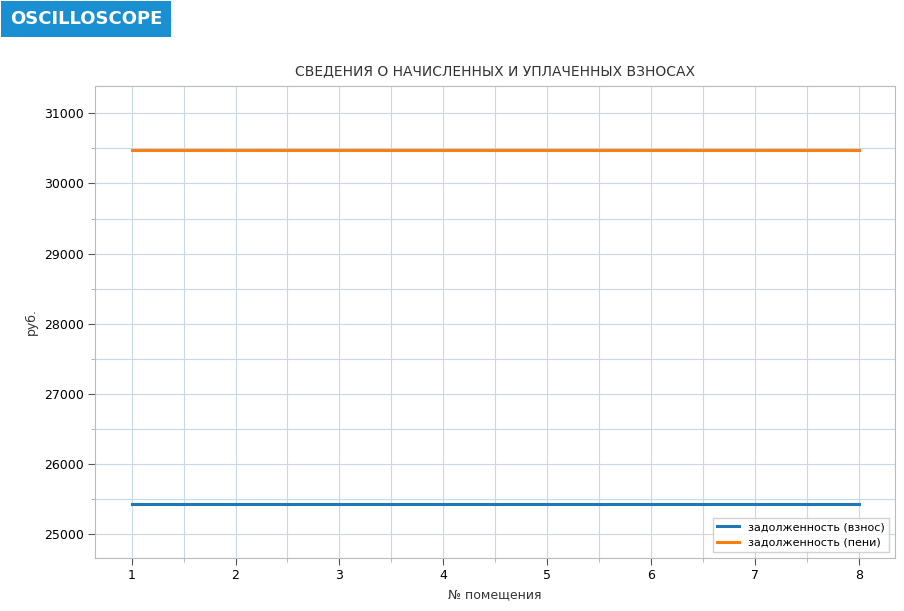

What is the minimum value for задолженность (взнос)?

25423.2